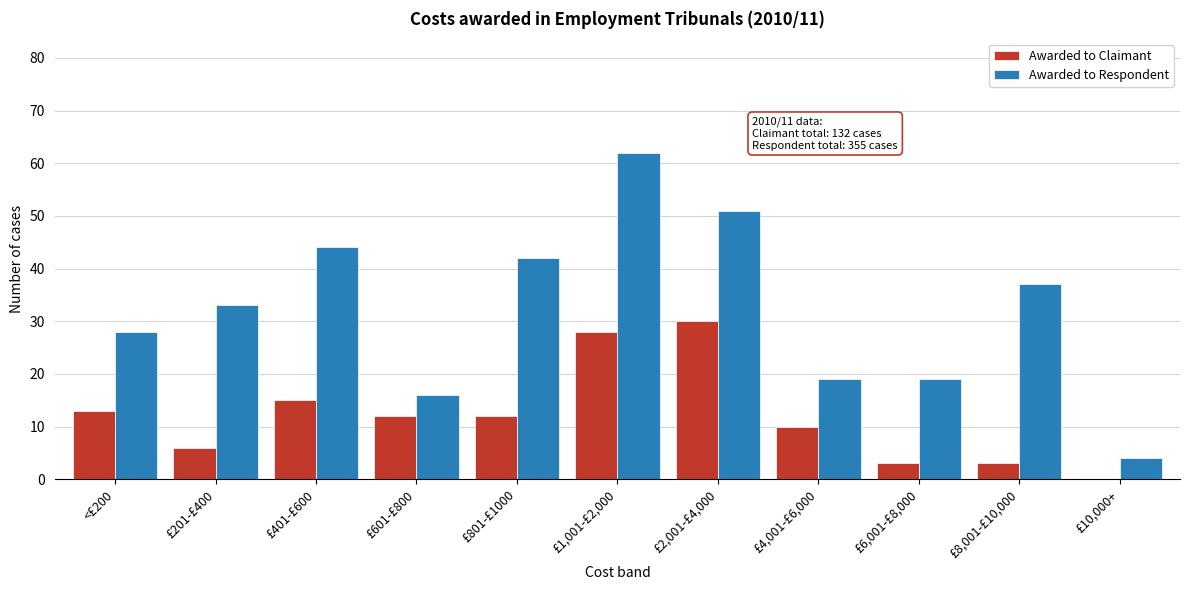

Reading right to left, list all the values displayed in this chart.

Awarded to Claimant: £10,000+=0	£8,001-£10,000=3	£6,001-£8,000=3	£4,001-£6,000=10	£2,001-£4,000=30	£1,001-£2,000=28	£801-£1000=12	£601-£800=12	£401-£600=15	£201-£400=6	<£200=13
Awarded to Respondent: £10,000+=4	£8,001-£10,000=37	£6,001-£8,000=19	£4,001-£6,000=19	£2,001-£4,000=51	£1,001-£2,000=62	£801-£1000=42	£601-£800=16	£401-£600=44	£201-£400=33	<£200=28